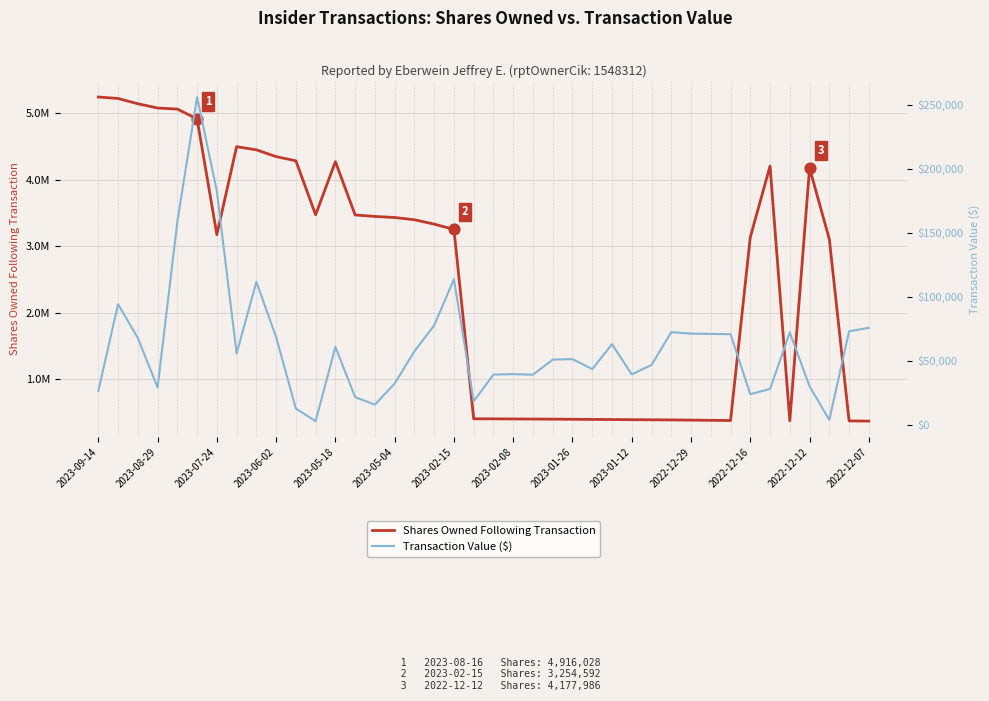

Which series contains the lowest Y value?

Transaction Value ($)